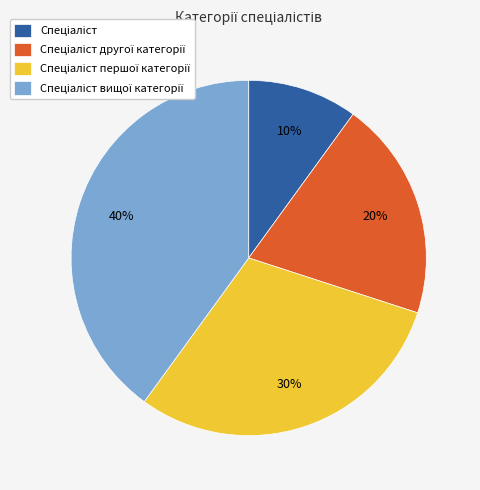

How many slices are in this pie chart?

4